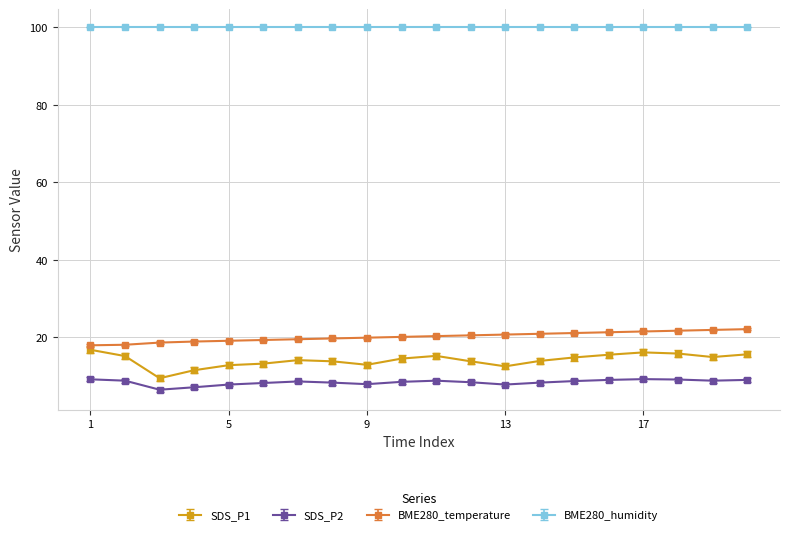

What is the value of the BME280_temperature point at the 20th from the left?

22.1